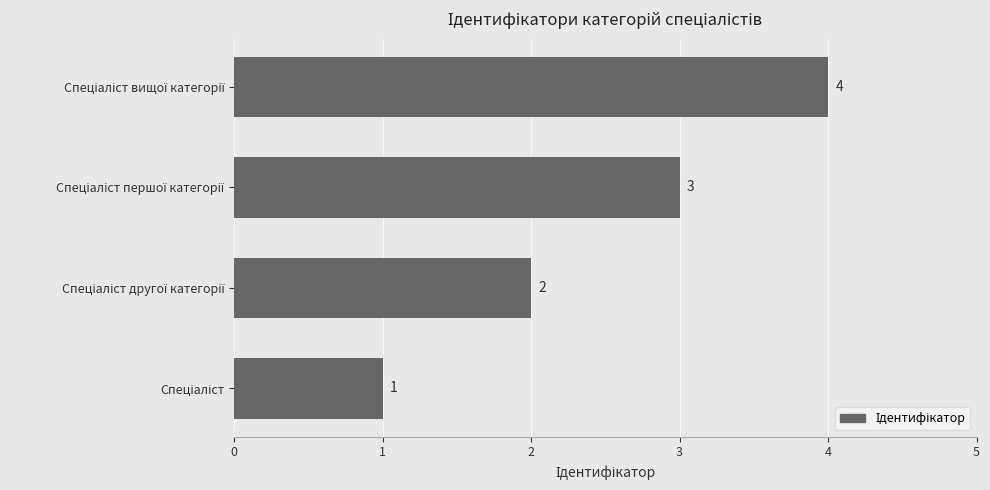

How many values are between 2 and 4?

3